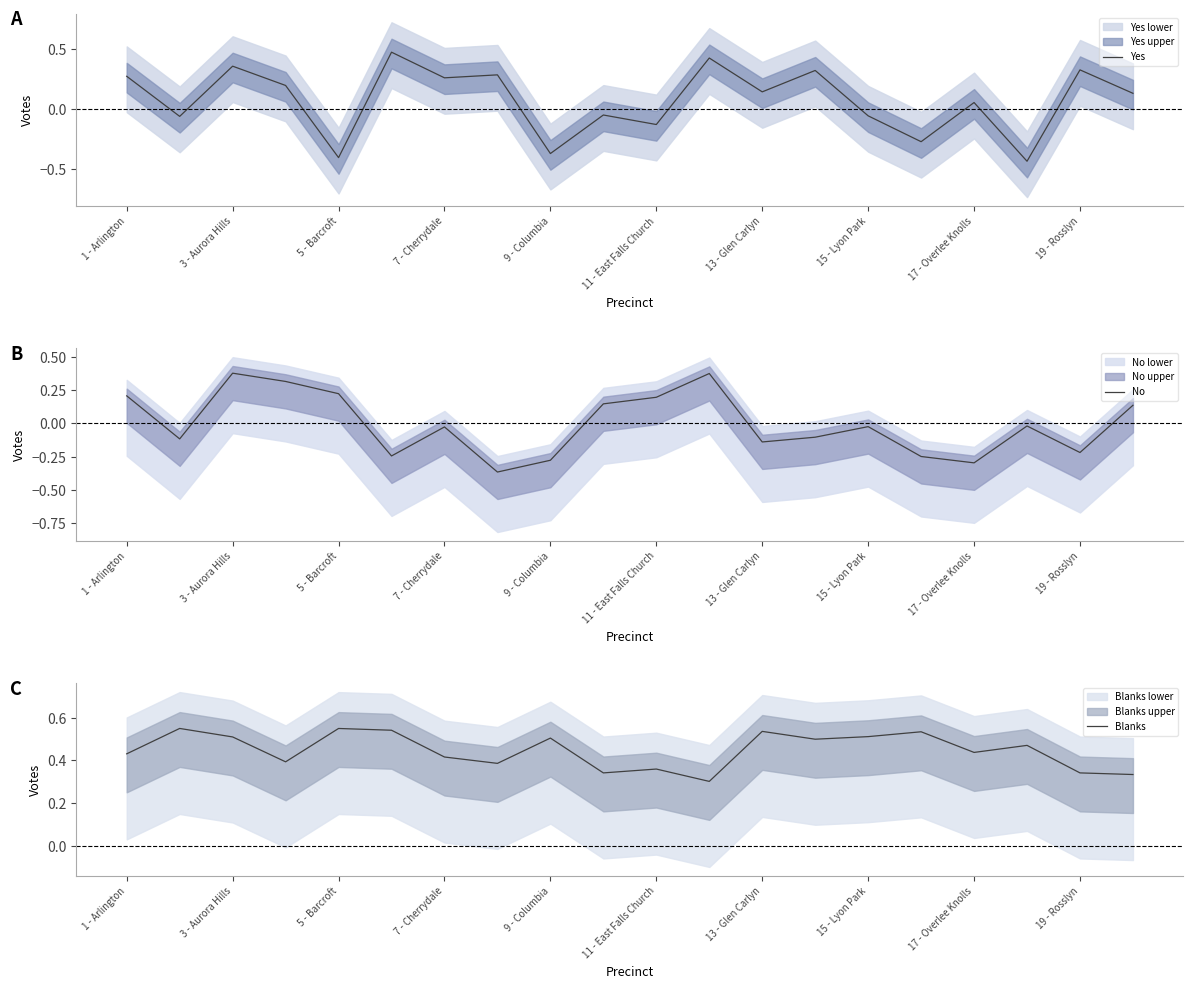

True or false: Yes has a value of 0.3 at 7 - Cherrydale.

False